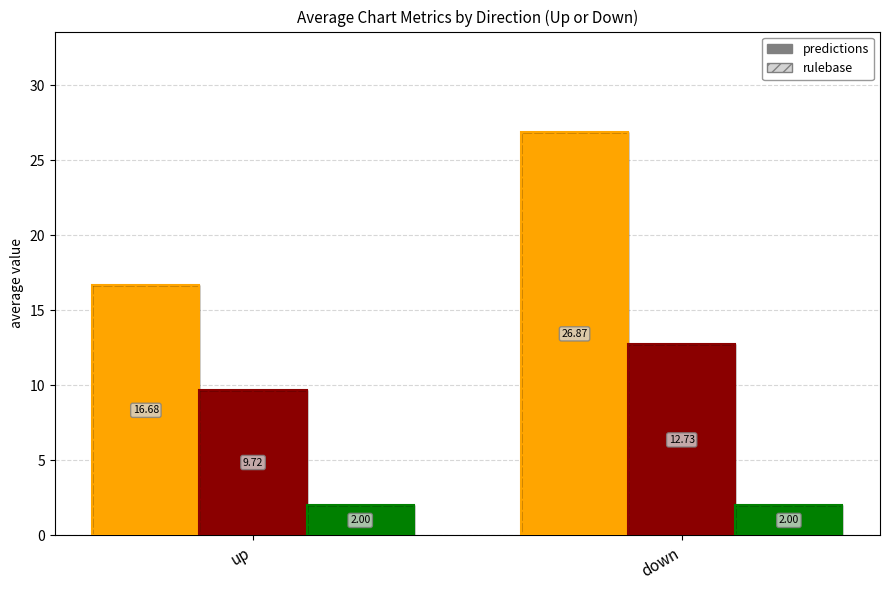

The value of avg_position (predictions) at up is 16.7. True or false?

True